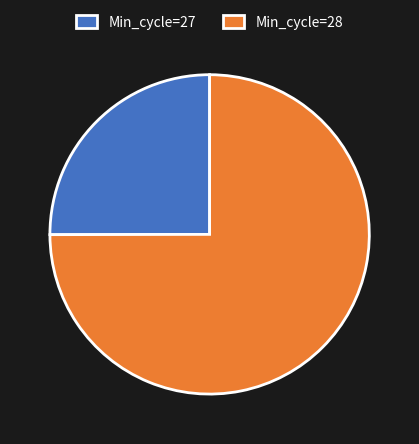

Rank the categories by value from lowest to highest.

Min_cycle=27, Min_cycle=28